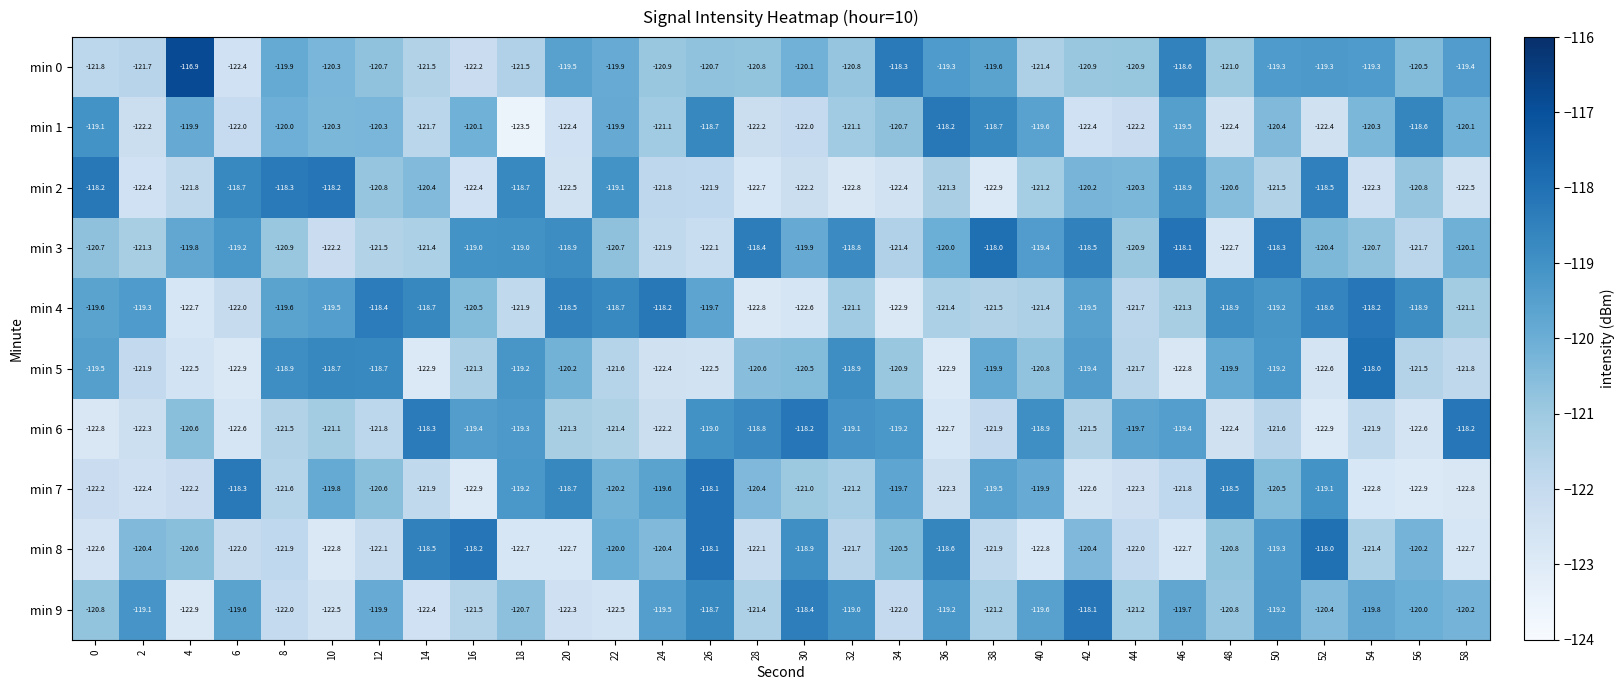

Is it true that min 5 equals -122.9 at 6?

True